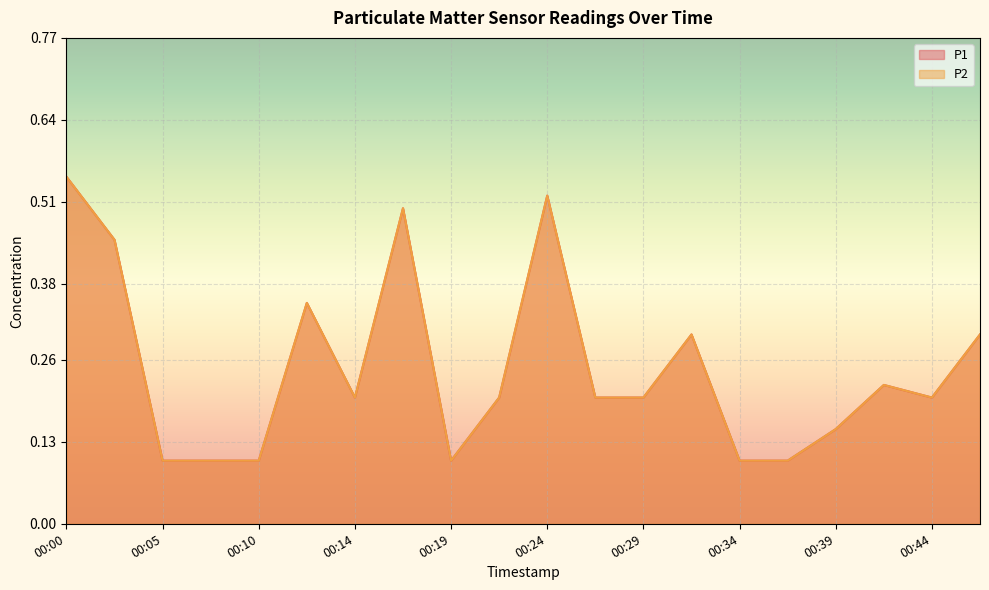

Where is the first local minimum for P1?

00:14